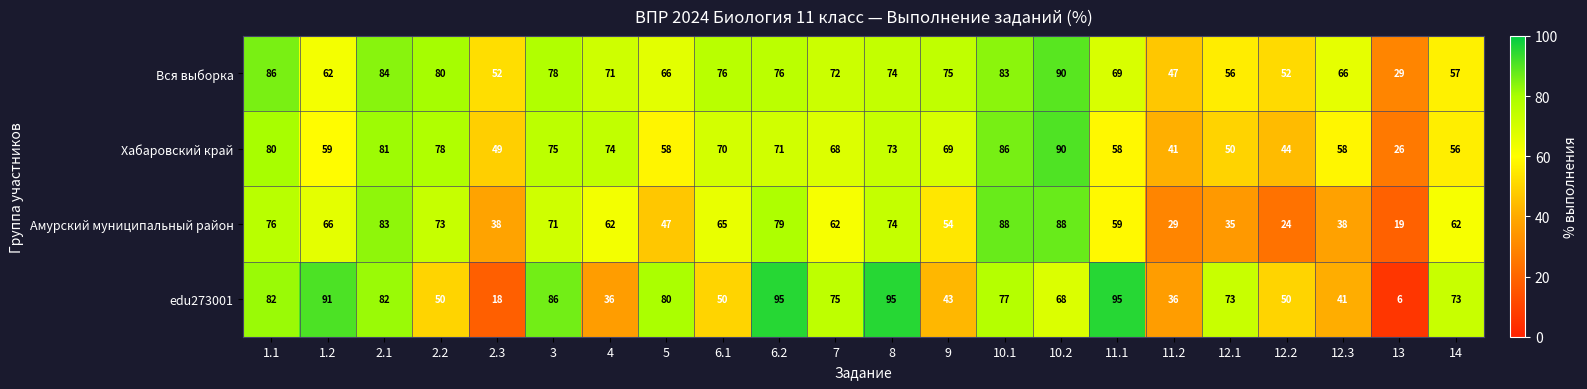

The value of edu273001 at 9 is 43. True or false?

True